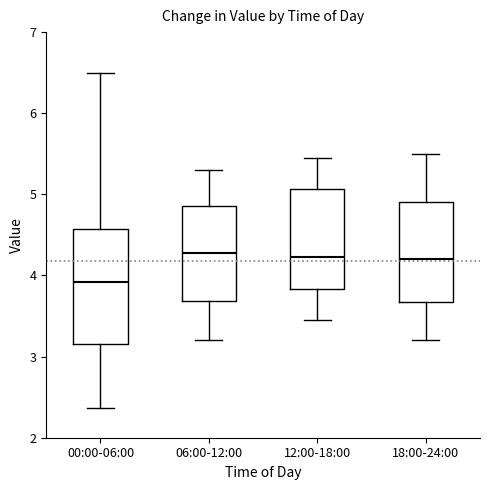

Which box's median line is the lowest?

00:00-06:00